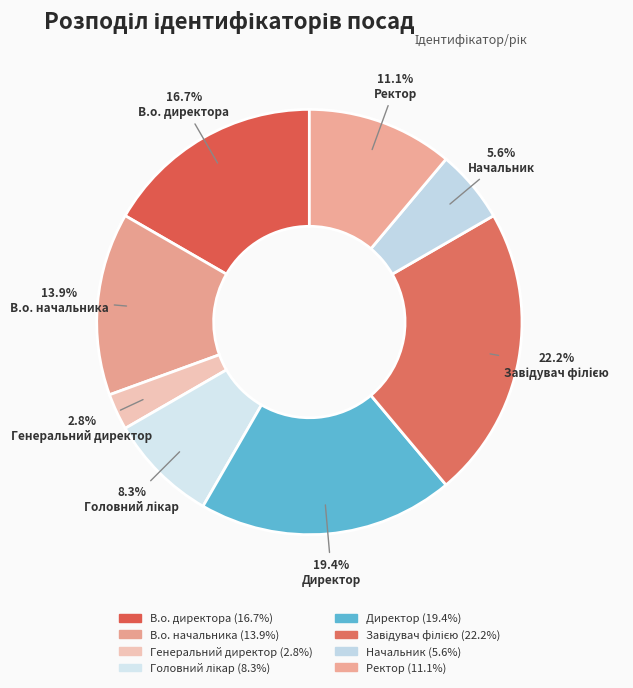

Does any single category account for the majority?

No